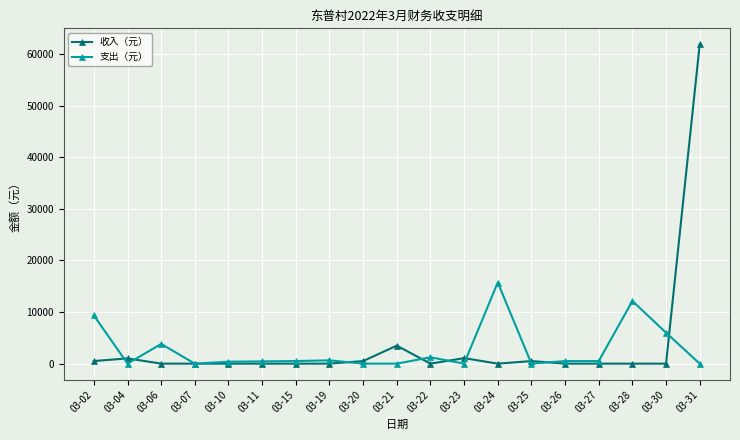

Where is the first local minimum for 支出（元）?

03-04